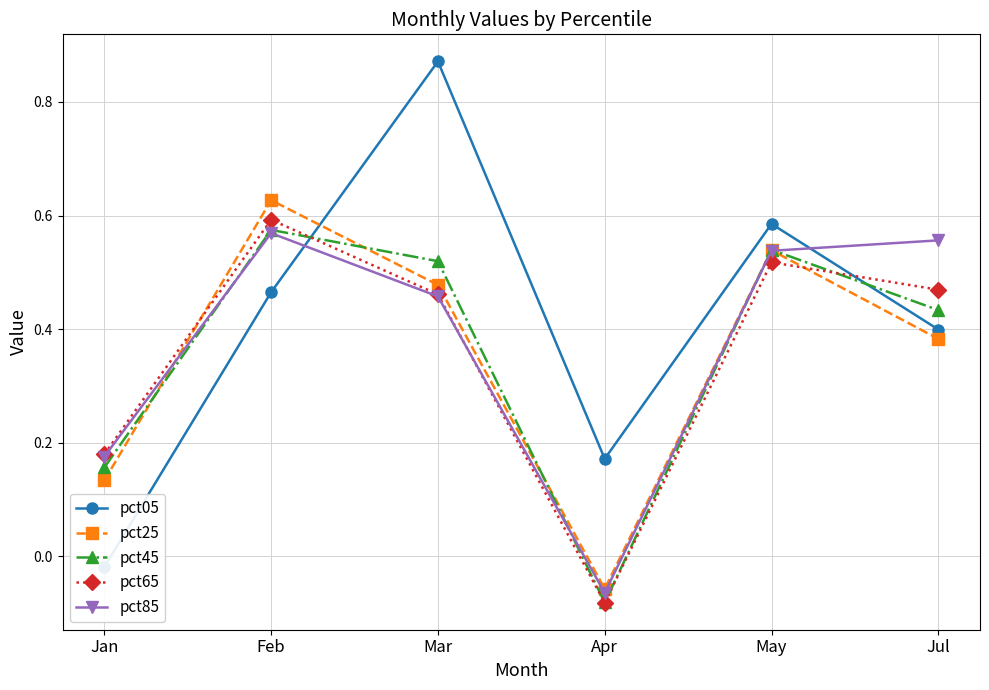

Which category has the highest value across all series?

Mar